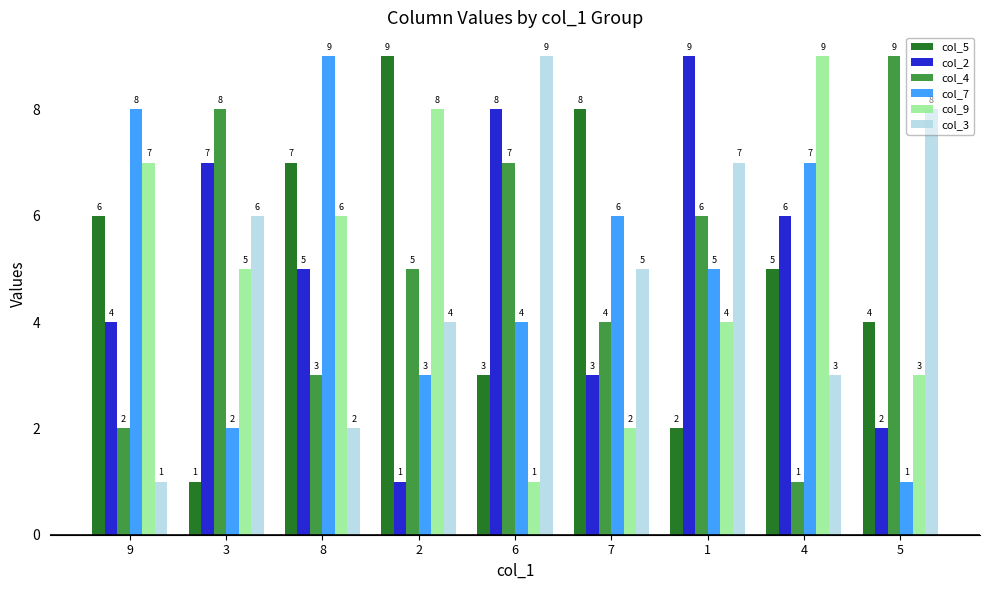

What is the label of the 2nd bar from the left?

3